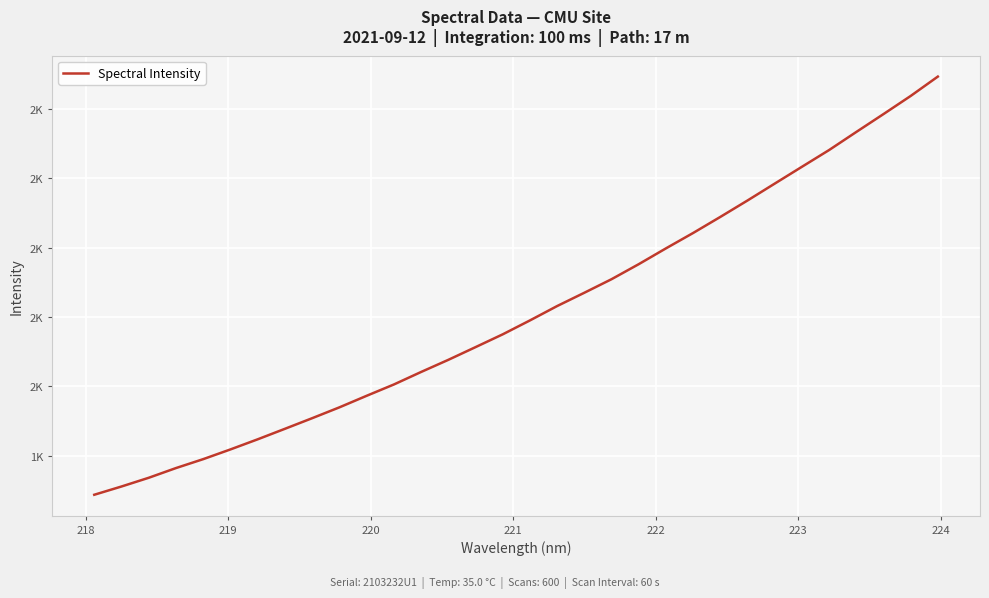

What is the difference between the maximum and minimum values?

1205.5